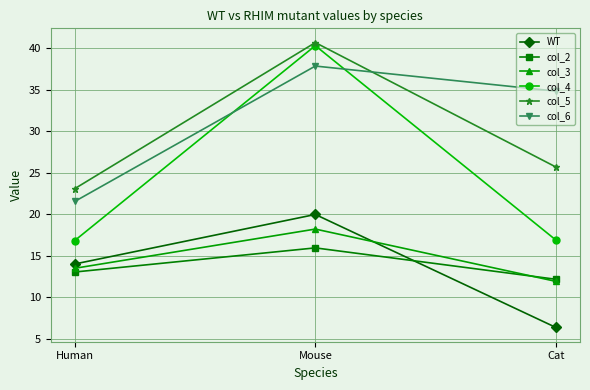

How many series are shown in this chart?

6